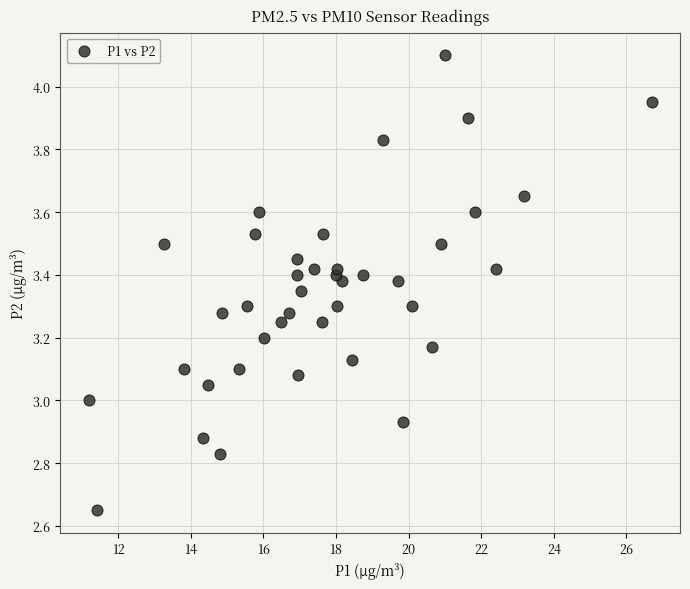

What is the range of X values (max minus min)?

15.5